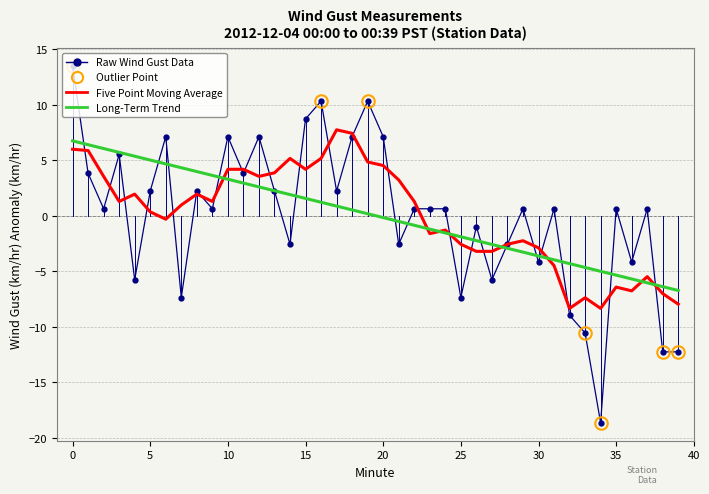

What is the lowest value of the Five Point Moving Average series?

-8.4